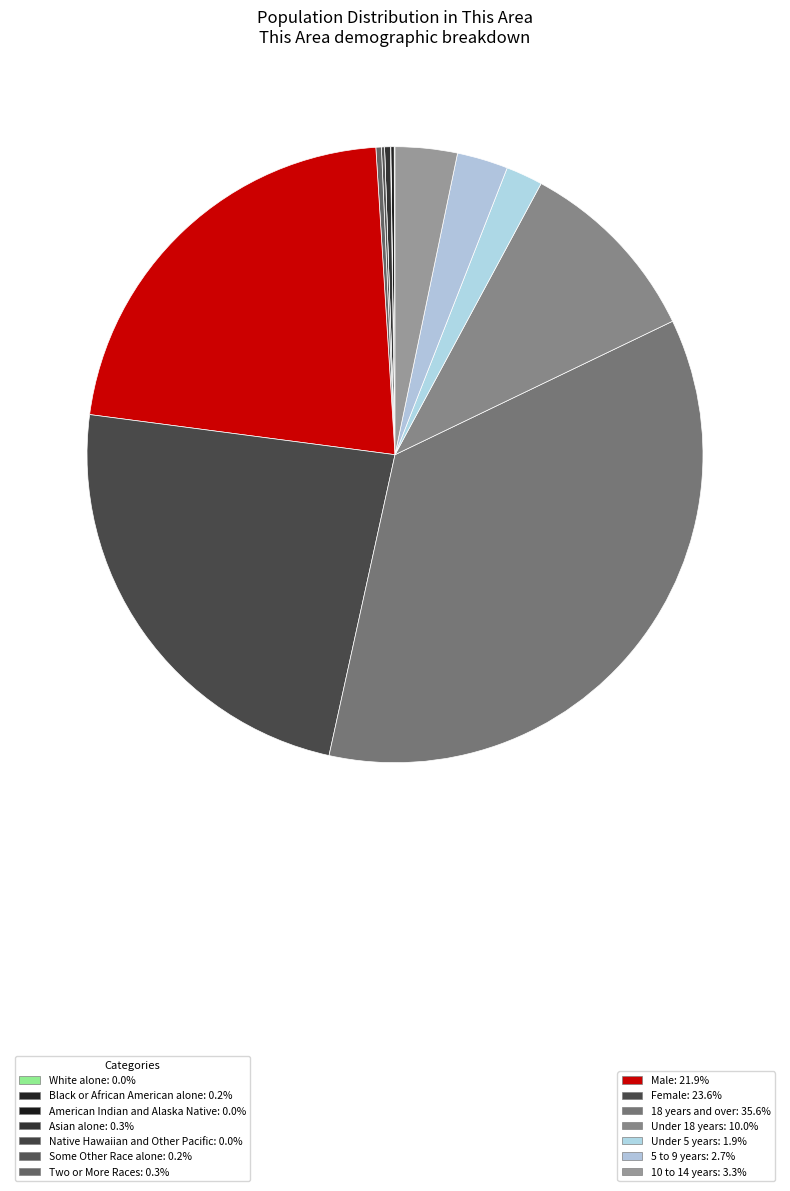

To the nearest percent, what is the difference between the largest and smallest slice percentages?

36%